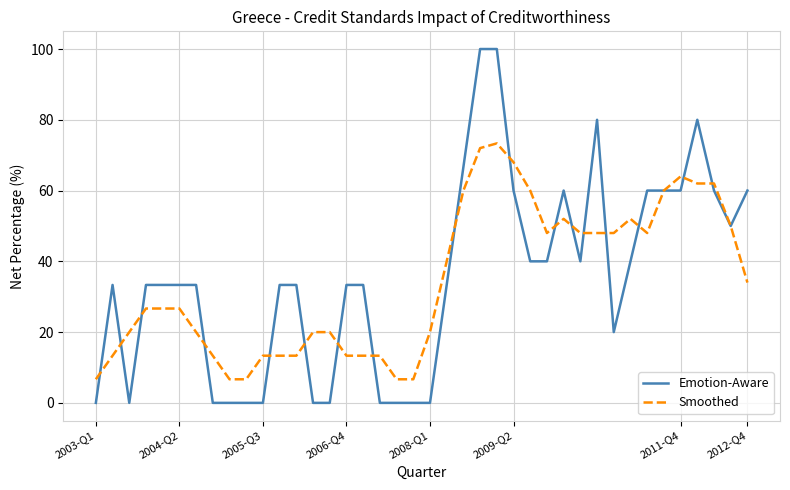

Does the chart display data point markers on the line(s)?

No